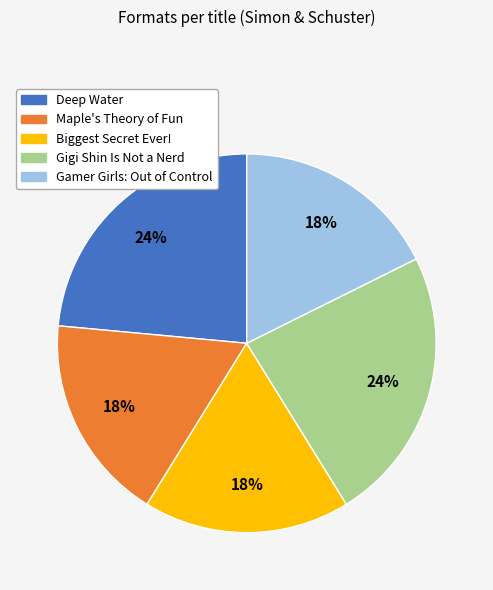

Approximately how many times larger is the value at Deep Water compared to Gigi Shin Is Not a Nerd?

1.0